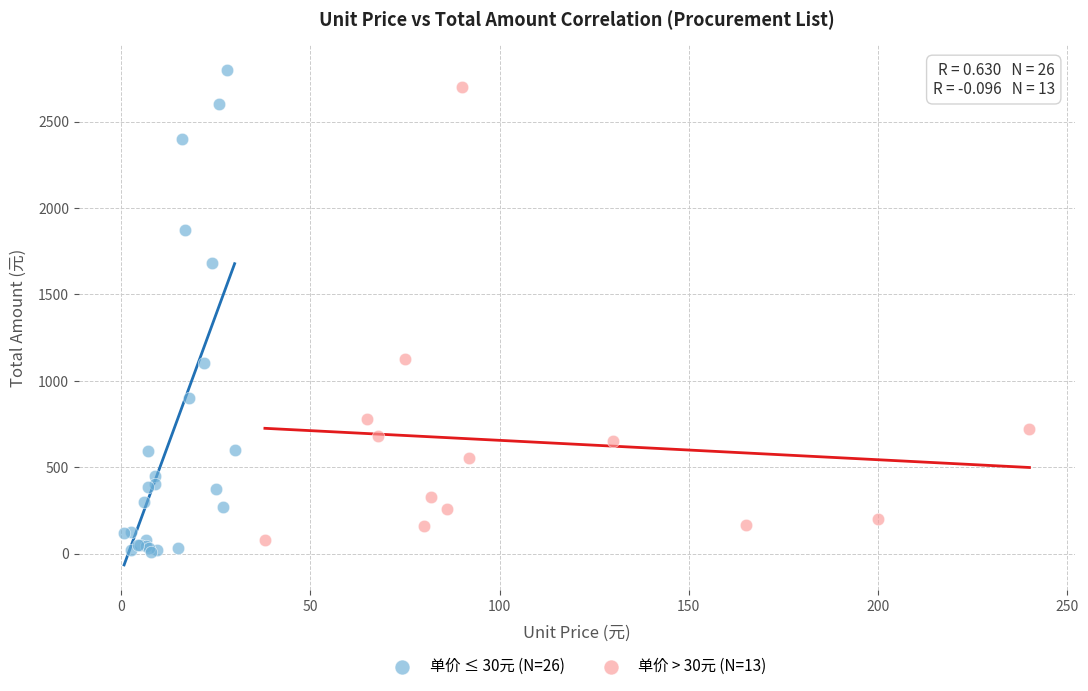

What are all the series names shown in the legend?

单价 ≤ 30元 (N=26), 单价 > 30元 (N=13)